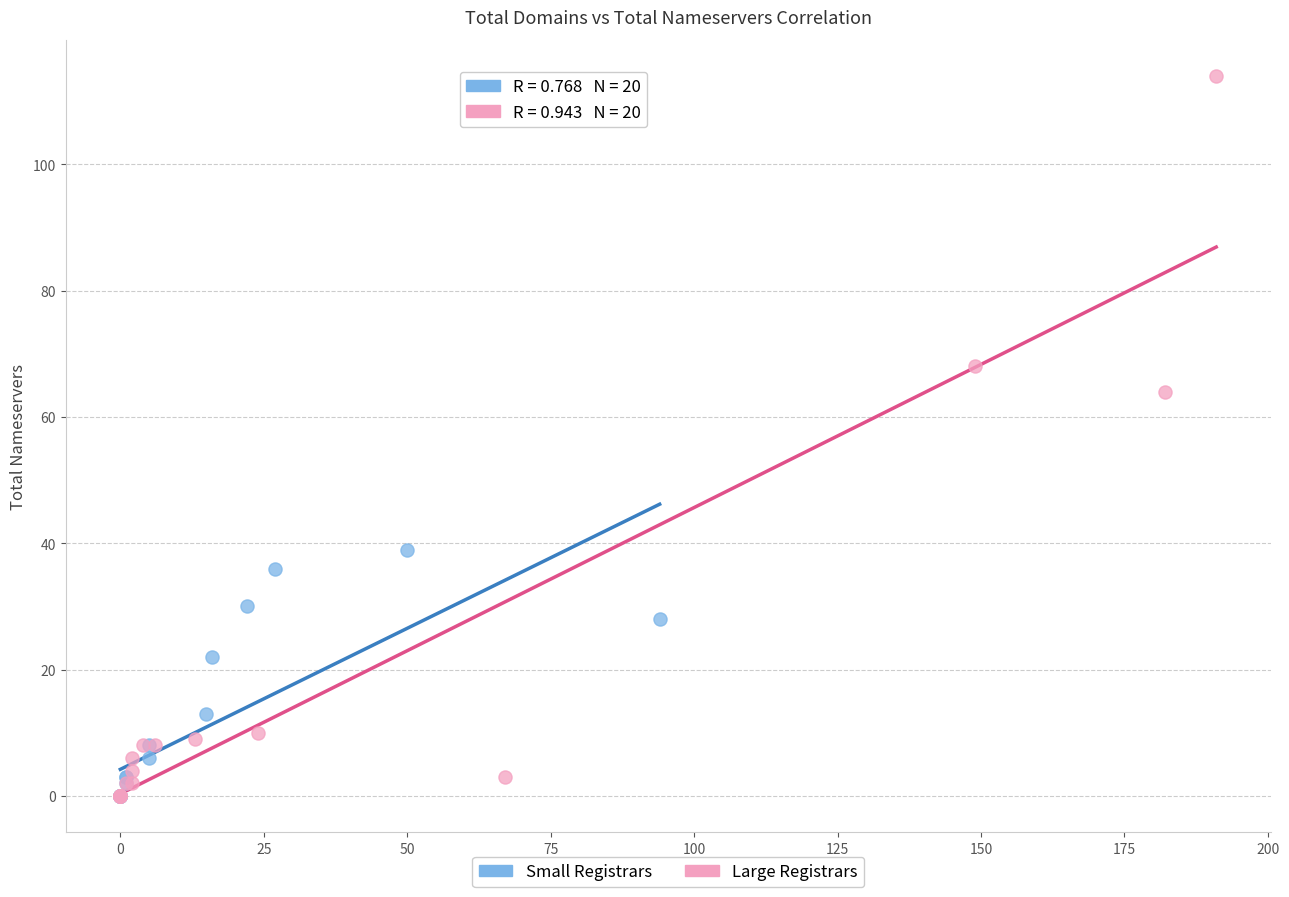

Which series contains the highest Y value?

Large Registrars